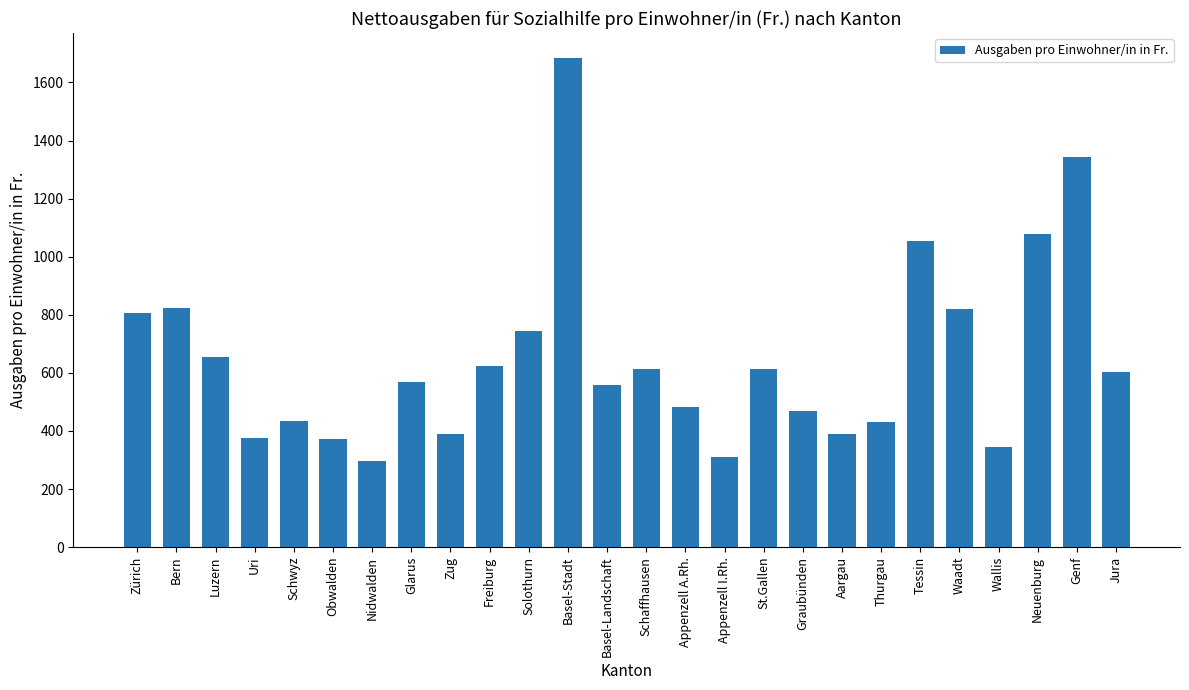

Where does the data first go above 603?

Zürich